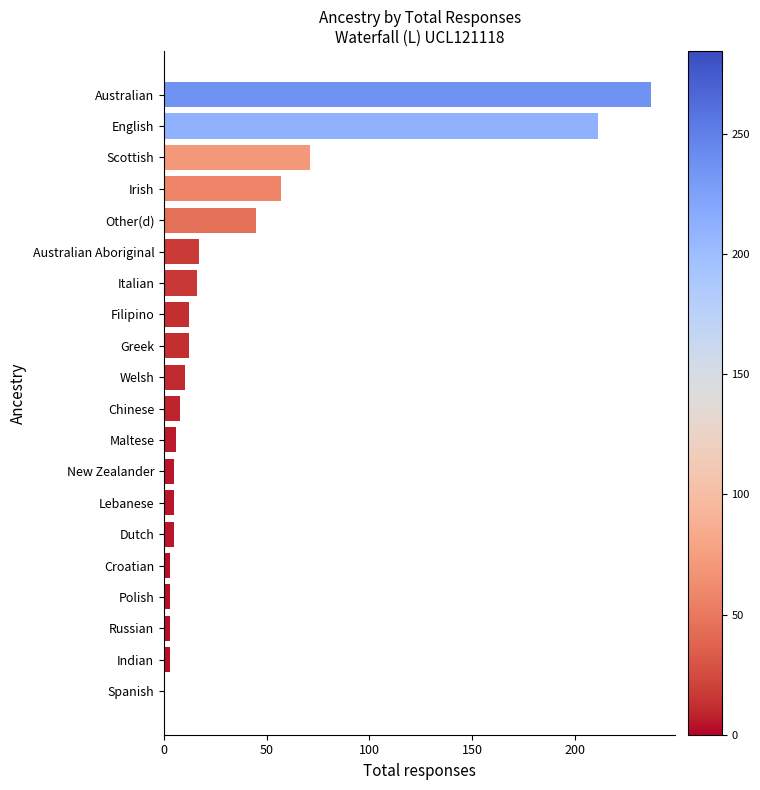

What is the sum of all values?

729